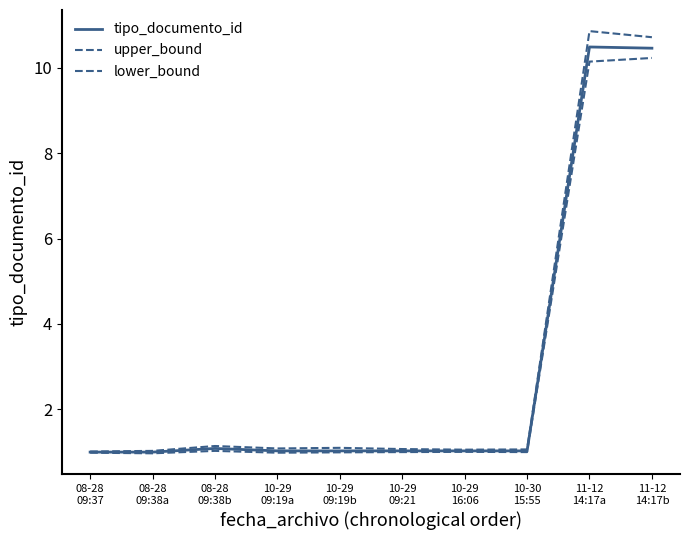

How many lines are shown in the chart?

3